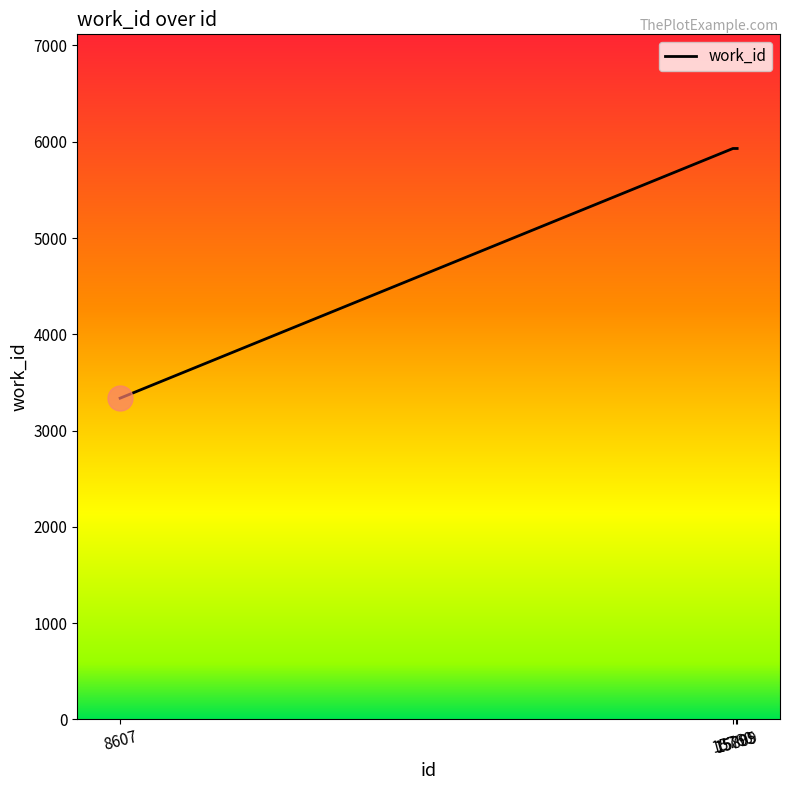

What is the average value?

5282